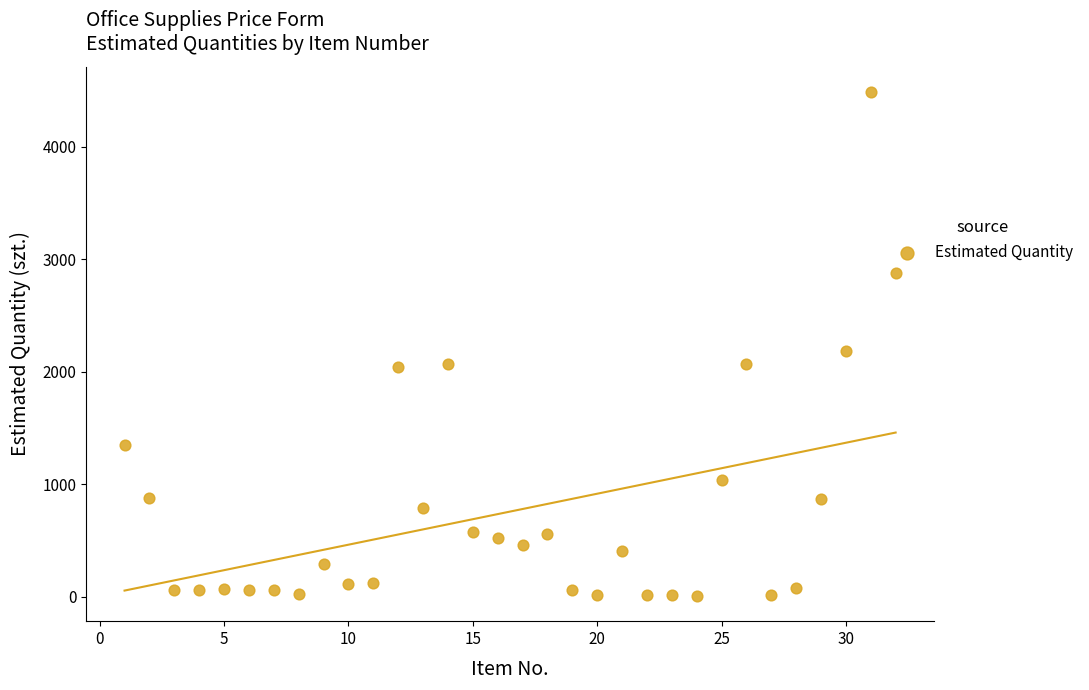

What is the range of X values (max minus min)?

31